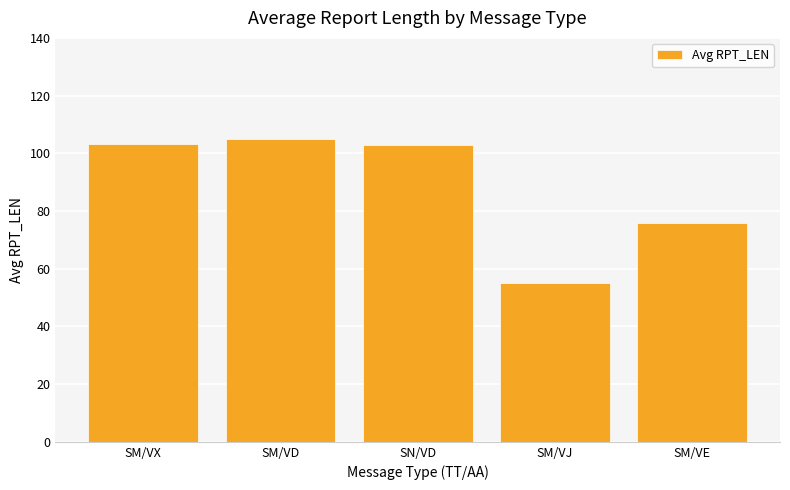

At which category does the chart reach its minimum across all series?

SM/VJ